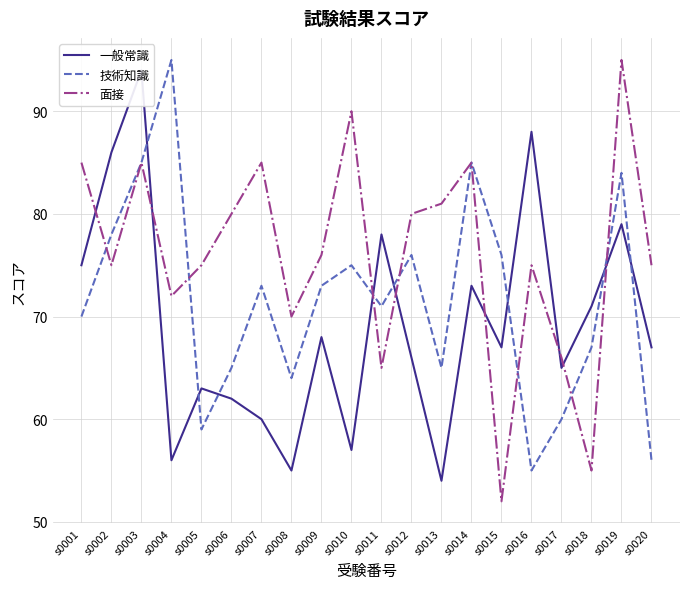

Reading right to left, extract all data points from this chart.

一般常識: s0020=67	s0019=79	s0018=71	s0017=65	s0016=88	s0015=67	s0014=73	s0013=54	s0012=66	s0011=78	s0010=57	s0009=68	s0008=55	s0007=60	s0006=62	s0005=63	s0004=56	s0003=94	s0002=86	s0001=75
技術知識: s0020=56	s0019=84	s0018=67	s0017=60	s0016=55	s0015=76	s0014=85	s0013=65	s0012=76	s0011=71	s0010=75	s0009=73	s0008=64	s0007=73	s0006=65	s0005=59	s0004=95	s0003=85	s0002=78	s0001=70
面接: s0020=75	s0019=95	s0018=55	s0017=66	s0016=75	s0015=52	s0014=85	s0013=81	s0012=80	s0011=65	s0010=90	s0009=76	s0008=70	s0007=85	s0006=80	s0005=75	s0004=72	s0003=85	s0002=75	s0001=85